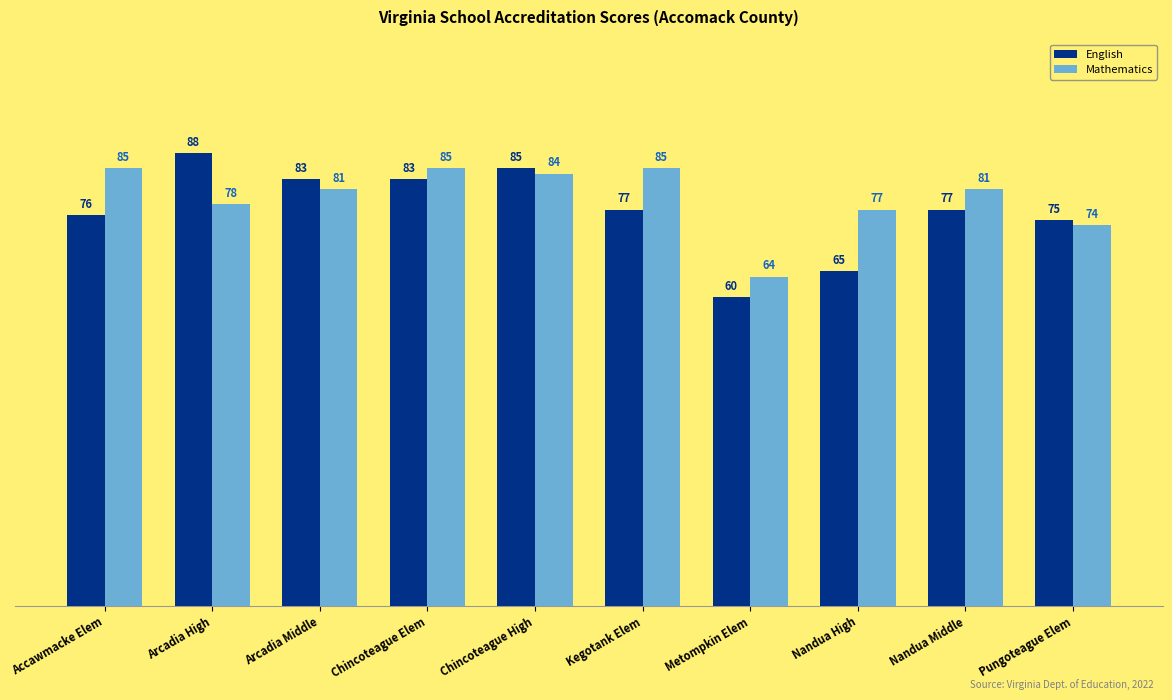

Where does the English series first go above 77?

Arcadia High